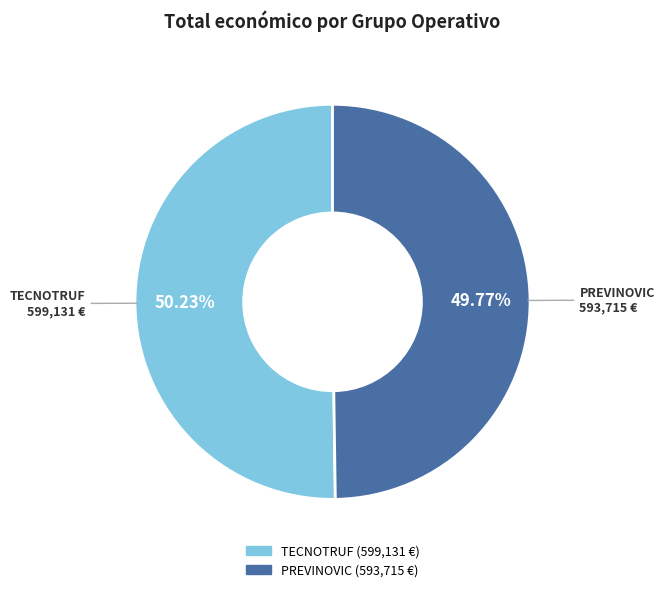

Count the number of slices in the pie.

2